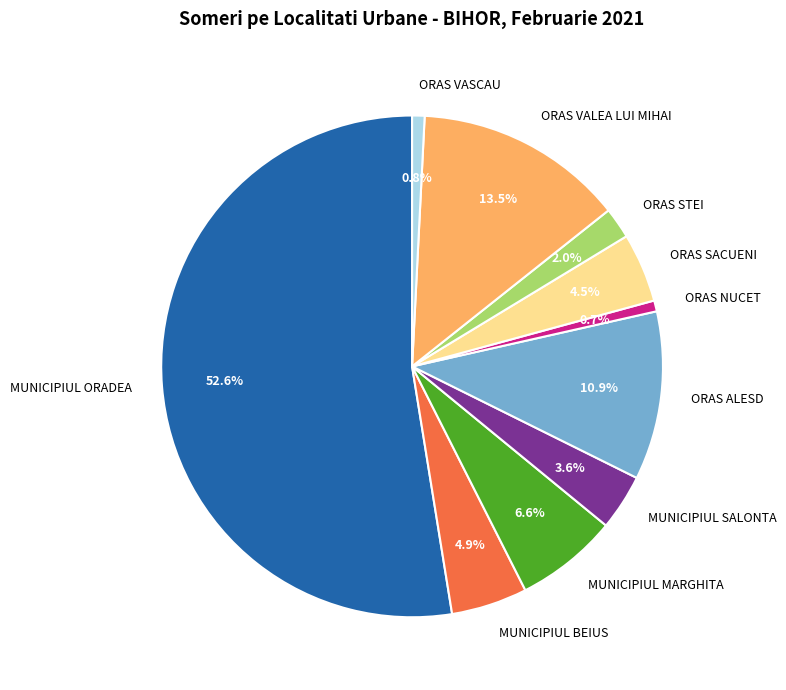

Is there any slice that represents more than half of the pie?

Yes